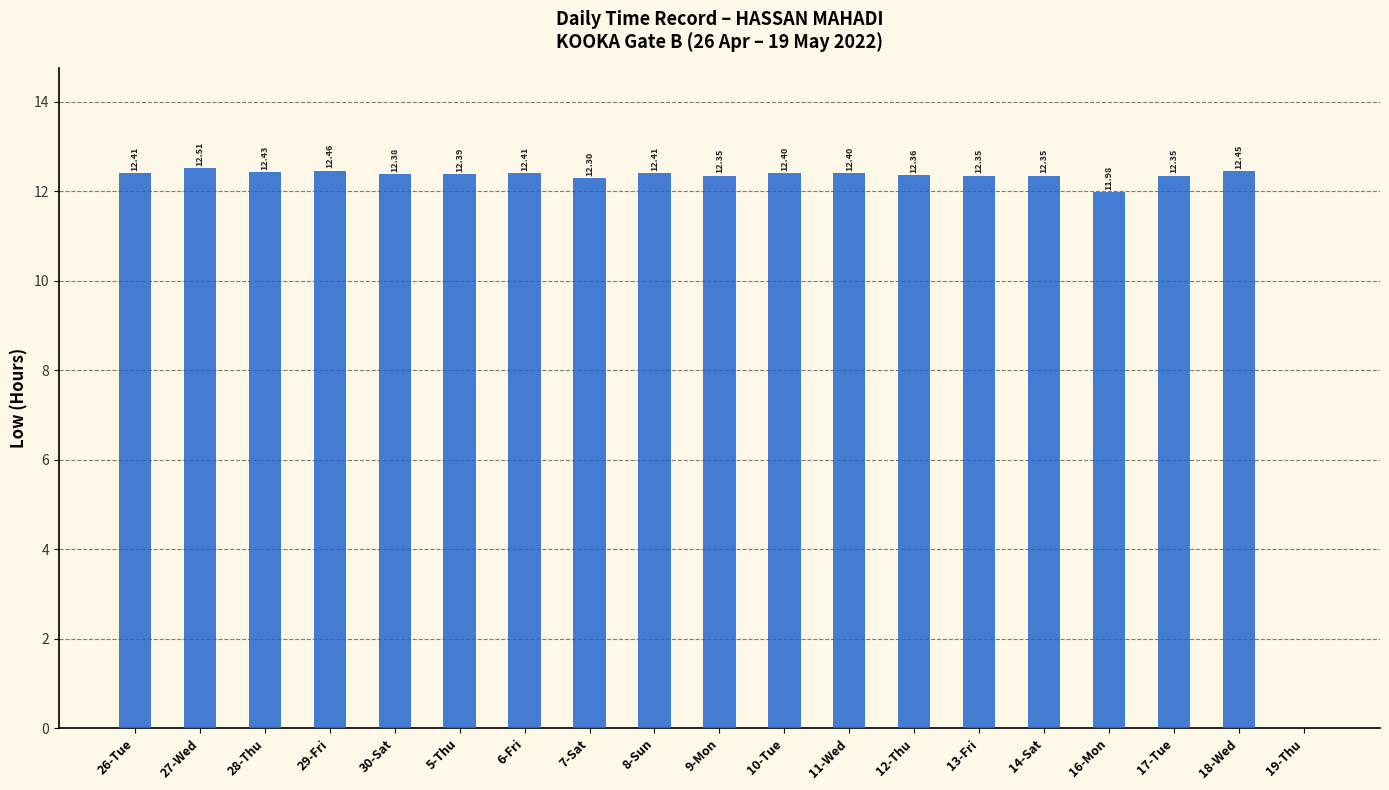

Between 8-Sun and 17-Tue, which is larger?

8-Sun